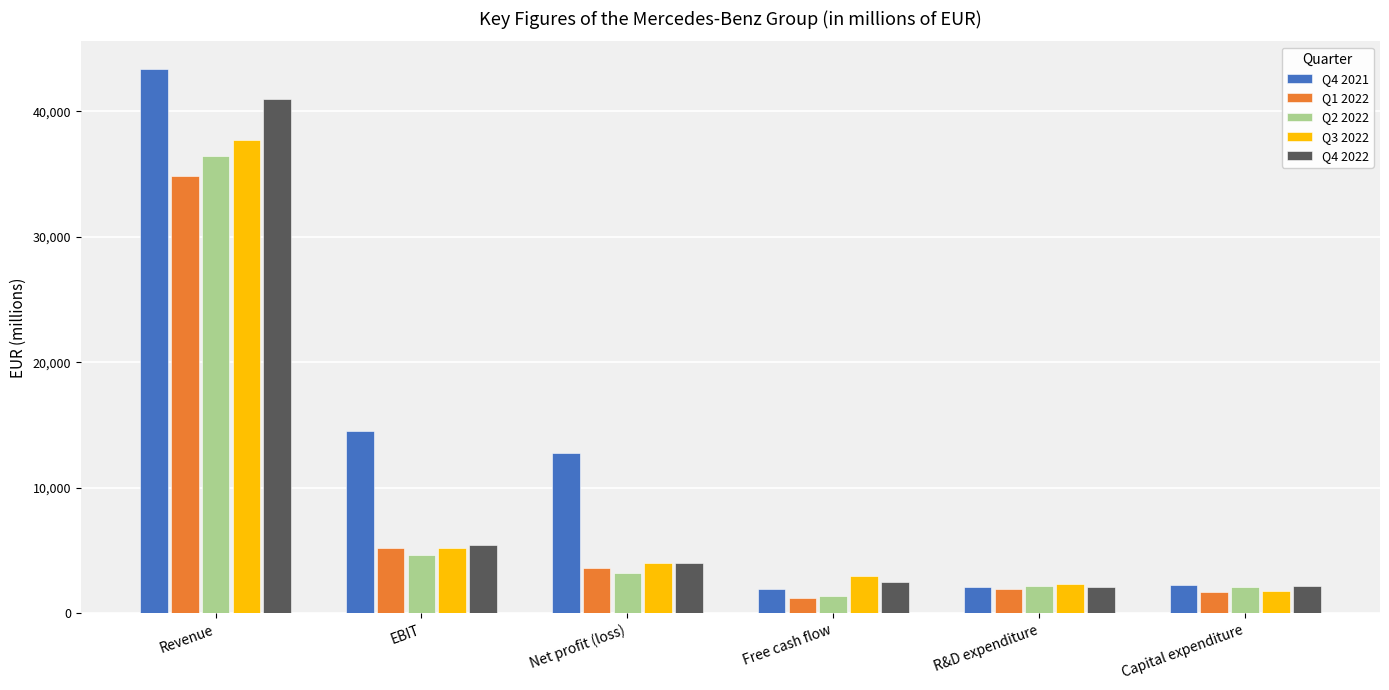

What is the spread (max minus min) of values at Net profit (loss)?

9548